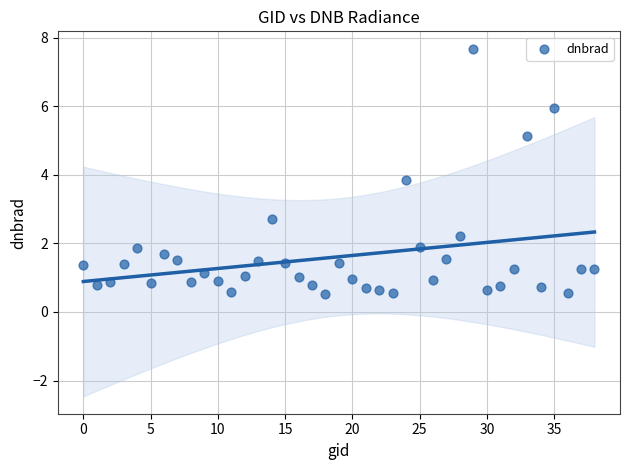

What is the range of Y values (max minus min)?

7.1